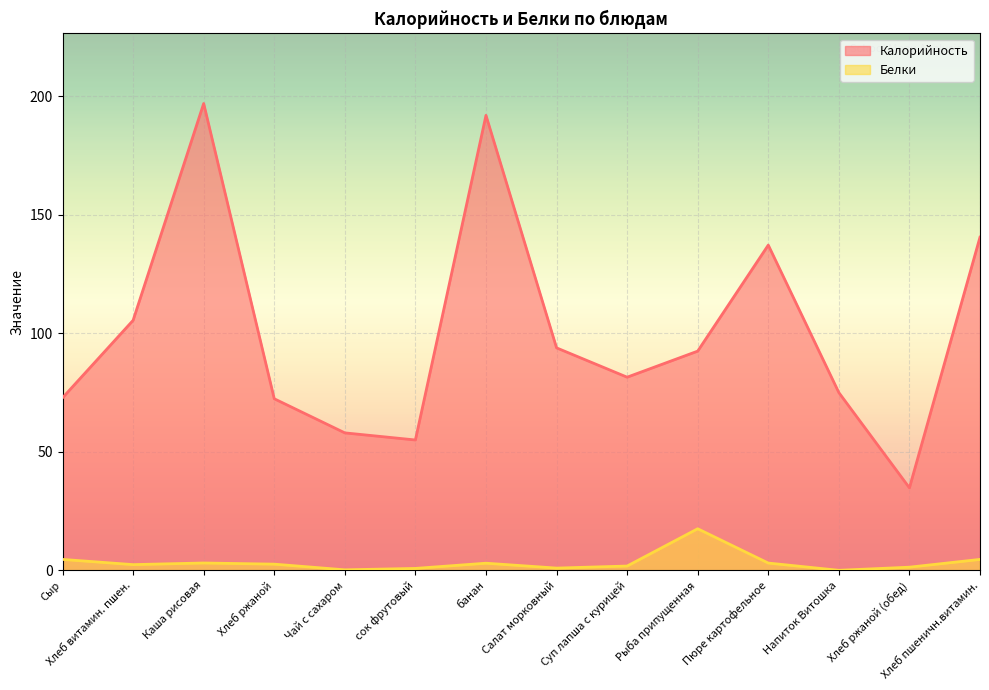

True or false: Белки has a value of 5.3 at Пюре картофельное.

False